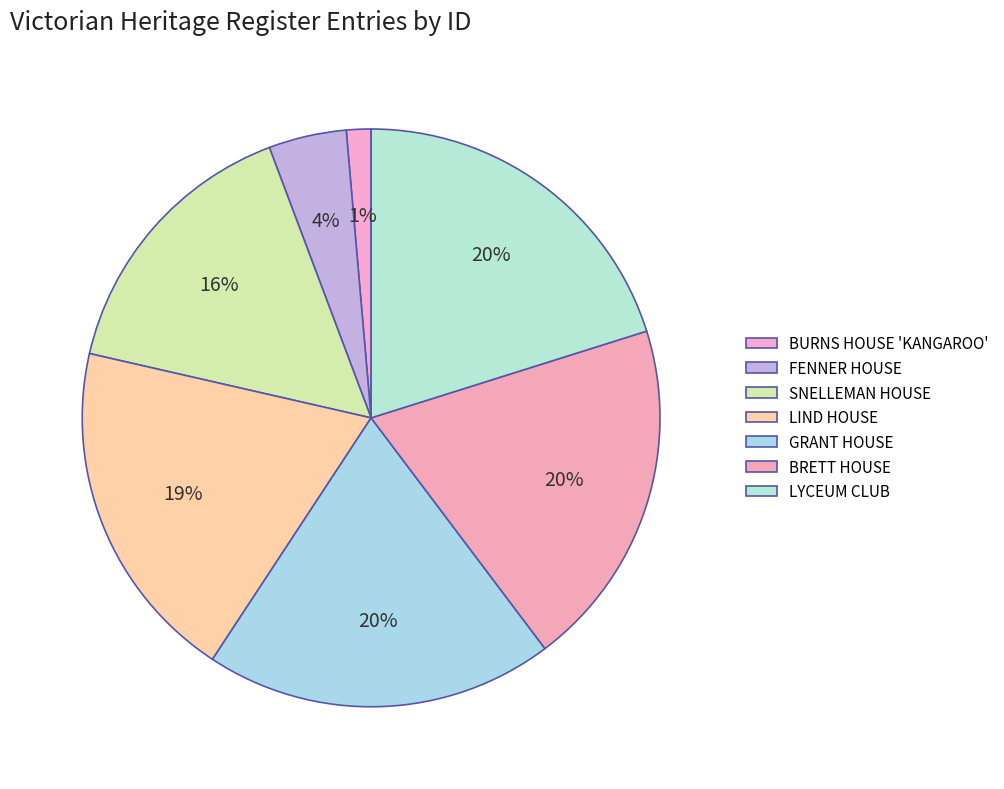

To the nearest percent, what is the difference between the largest and smallest slice percentages?

19%